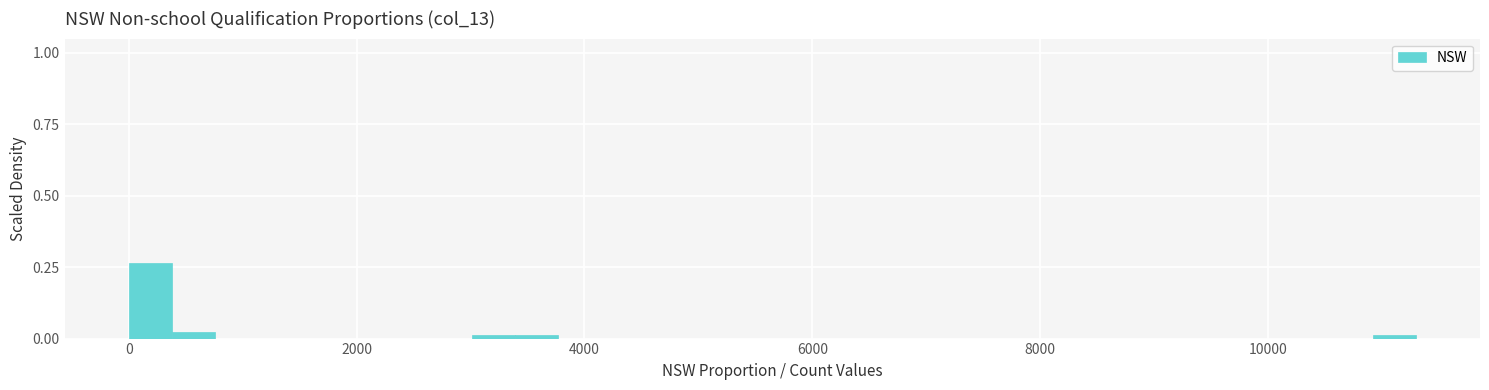

Around what value on the x-axis is the tallest bar? Give the approximate position of its centre, as read against the axis.

200